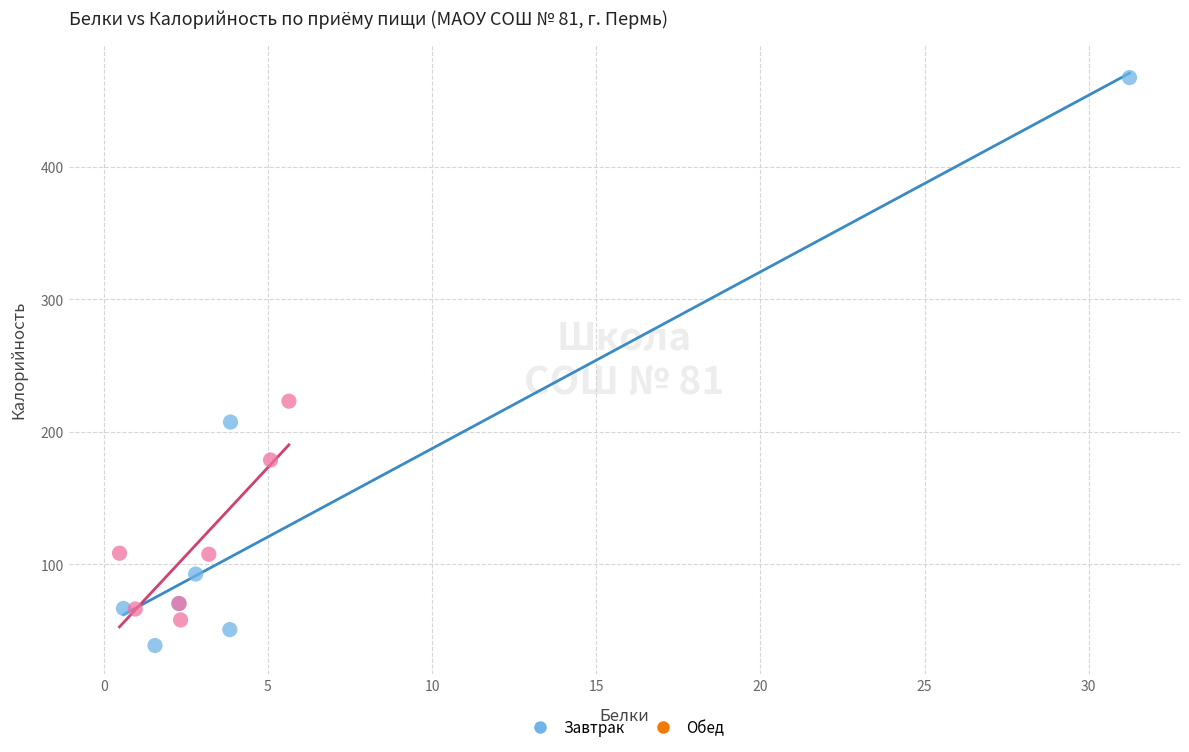

Which series reaches the minimum Y coordinate?

Завтрак